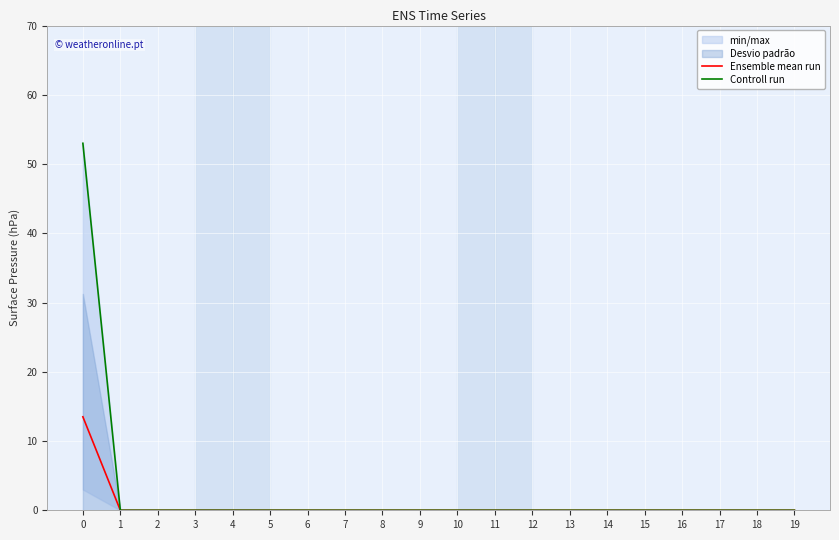

At how many categories does at least one series exceed 28?

1